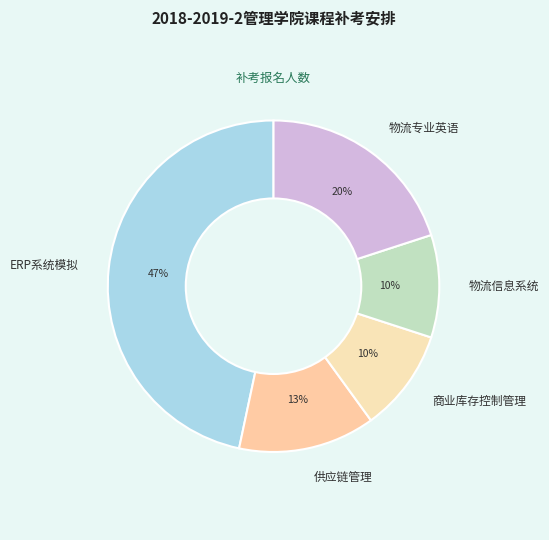

Does any single category account for the majority?

No